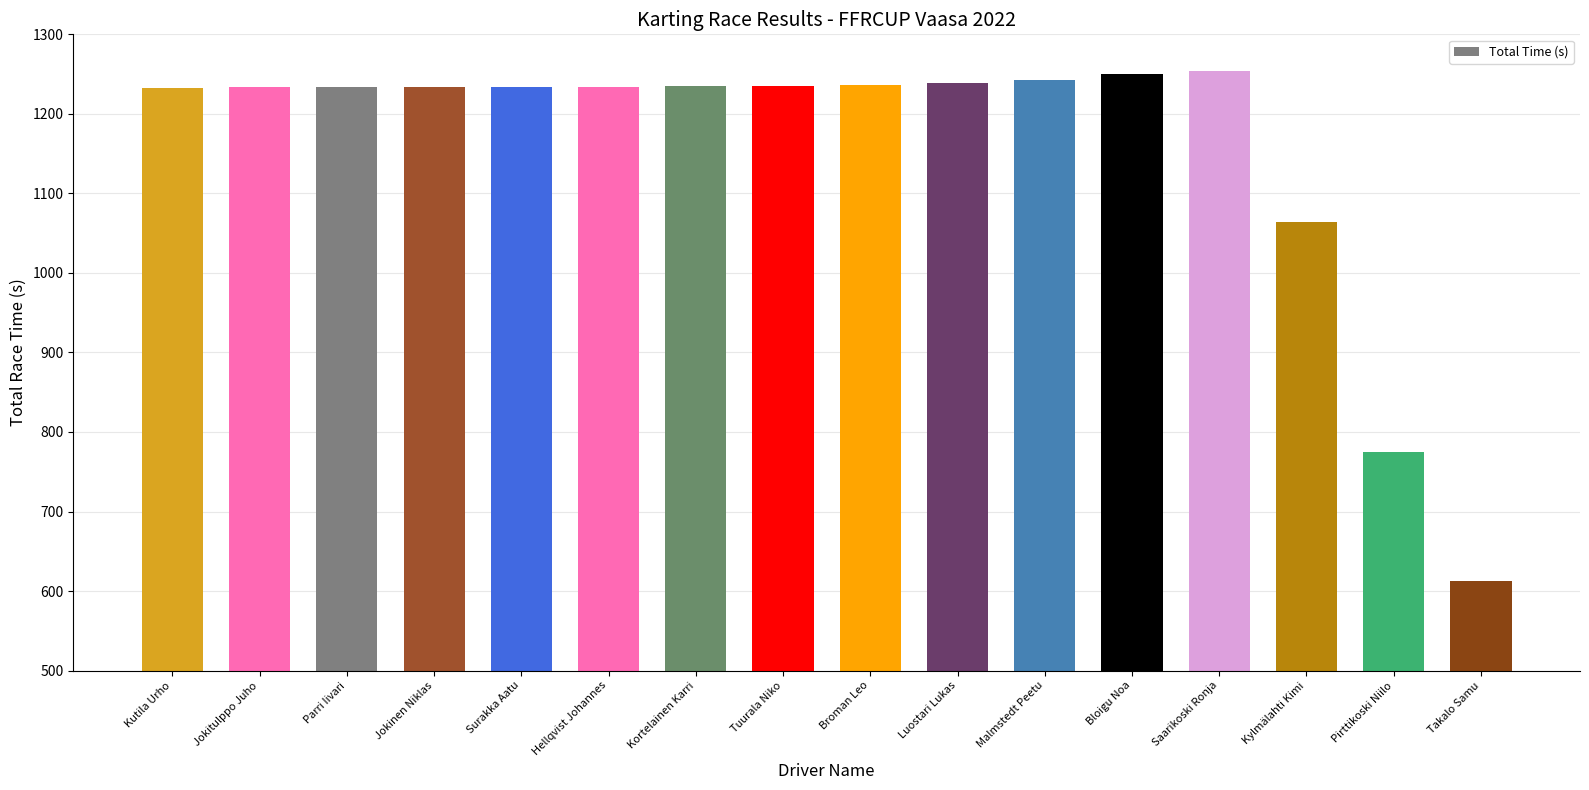

What is the ratio of the value at Bloigu Noa to the value at Tuurala Niko?

1.0